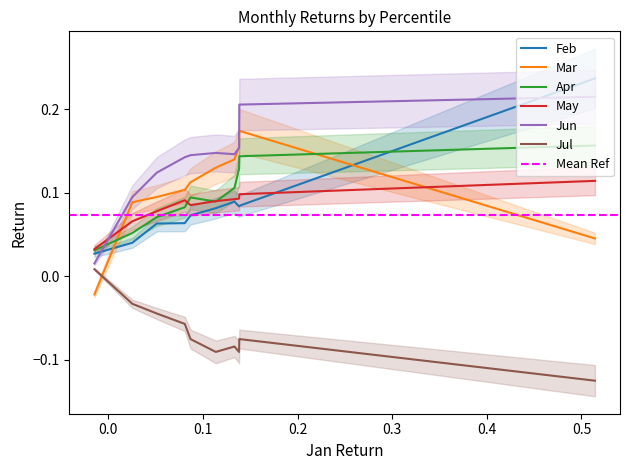

Rank the series by their maximum value, from lowest to highest.

Jul, May, Apr, Mar, Jun, Feb